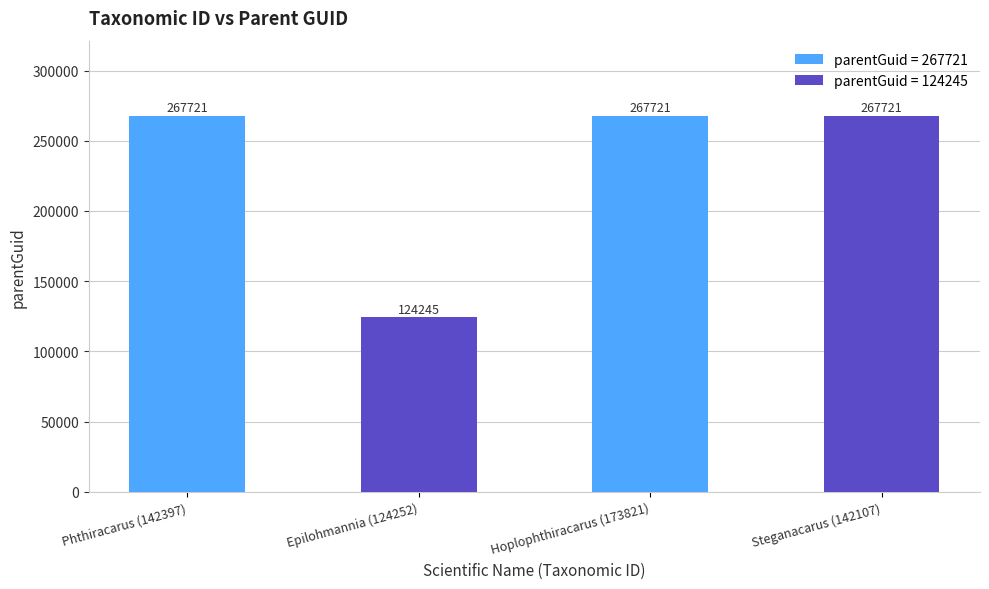

What is the sum of the values at Steganacarus (142107) and Phthiracarus (142397)?

535442